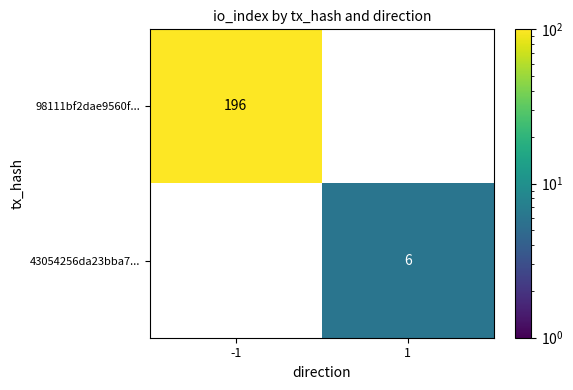

Rank the series by their average value, from highest to lowest.

98111bf2dae9560f..., 43054256da23bba7...